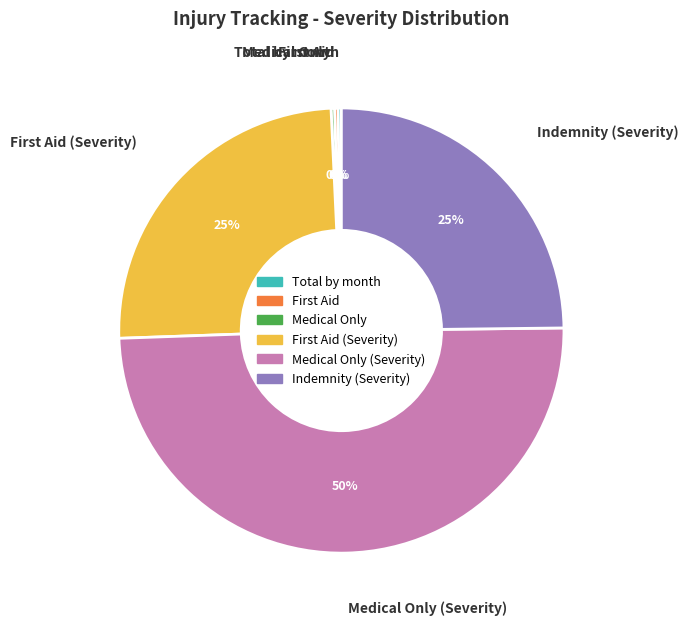

To the nearest percent, what is the average slice percentage?

17%